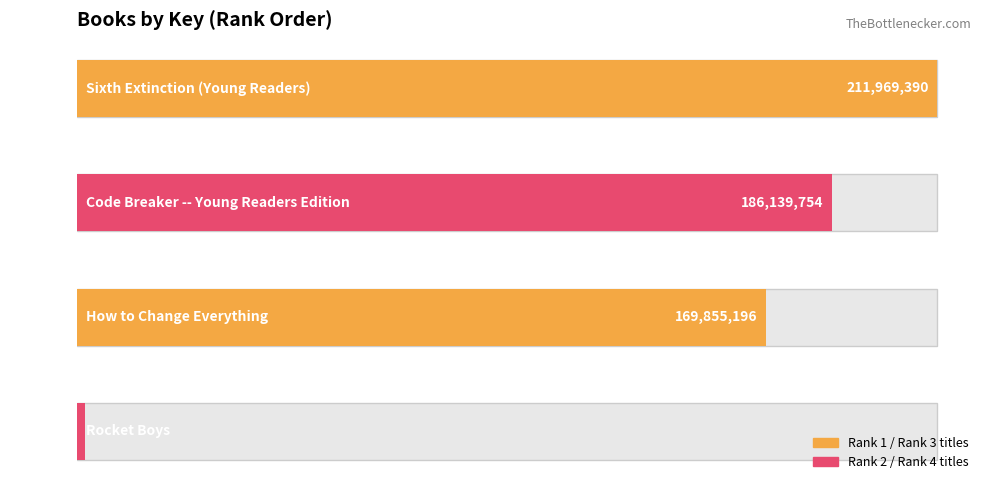

At which category does the chart reach its peak across all series?

Sixth Extinction (Young Readers)